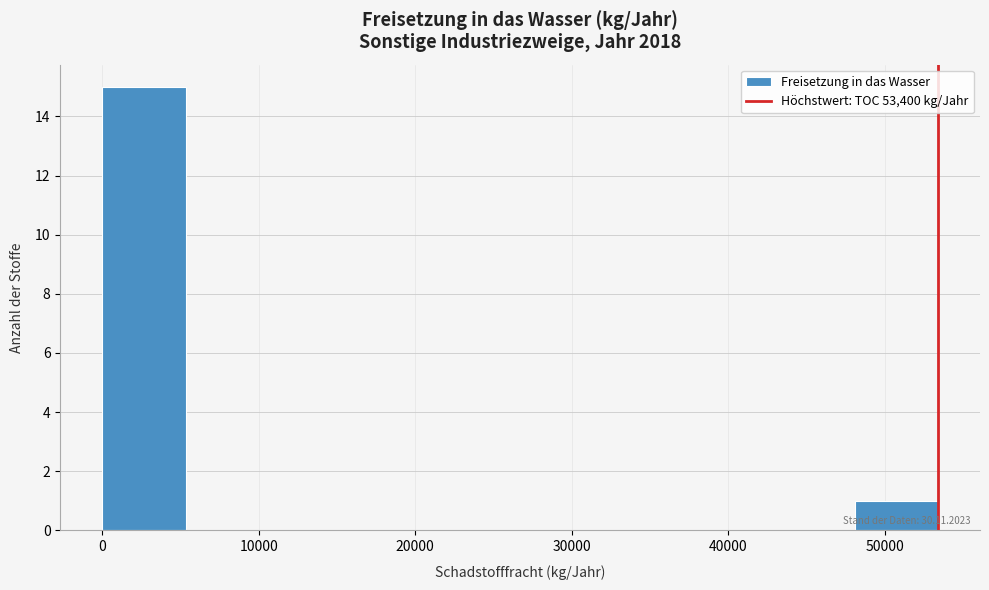

Which range on the x-axis has the tallest bar?

0 to 5000